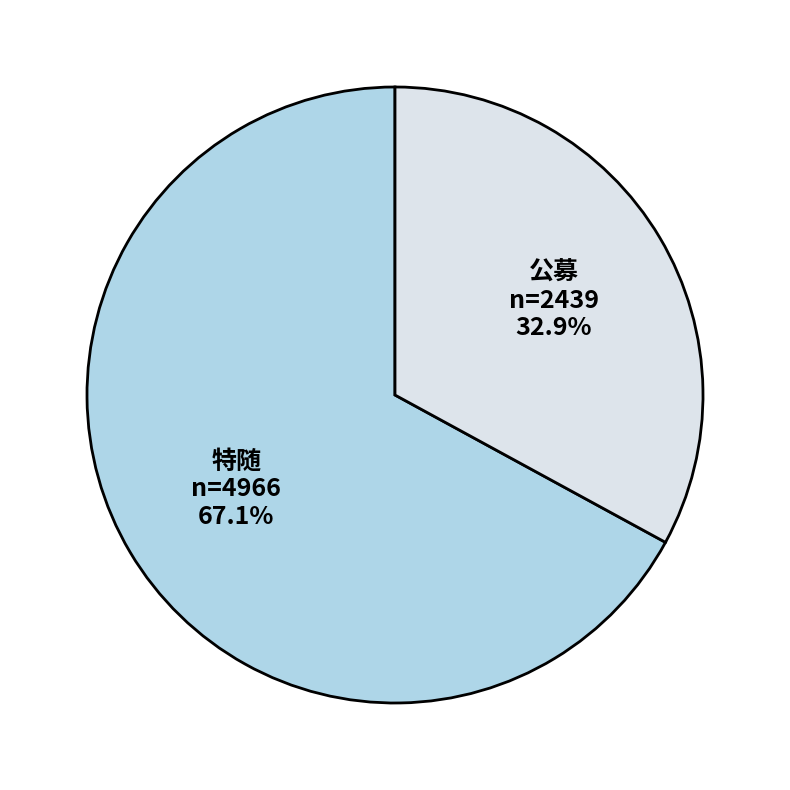

How many slices are in this pie chart?

2